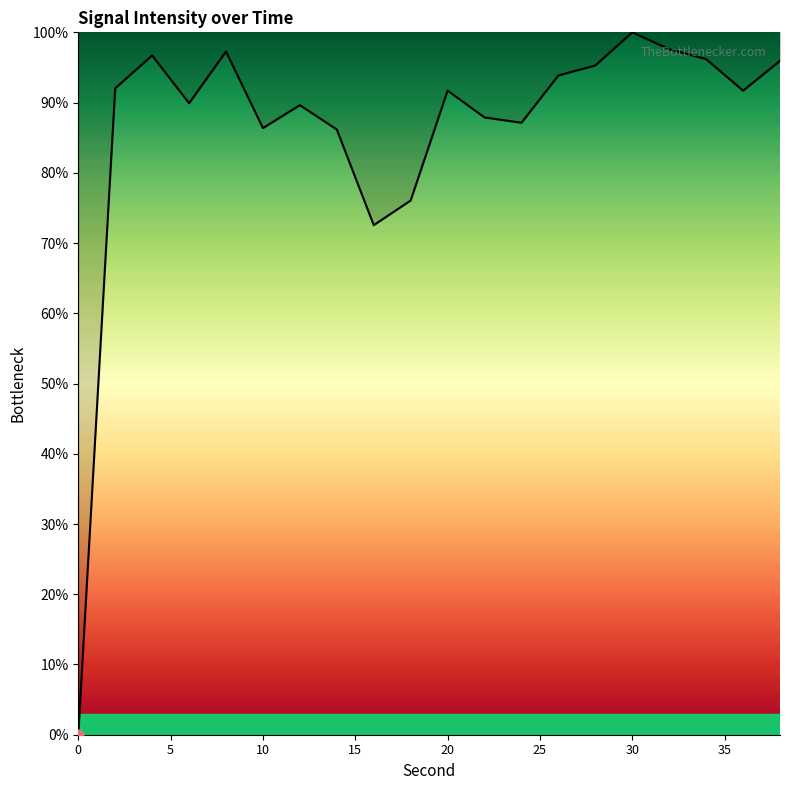

What is the greatest value displayed?

100.0